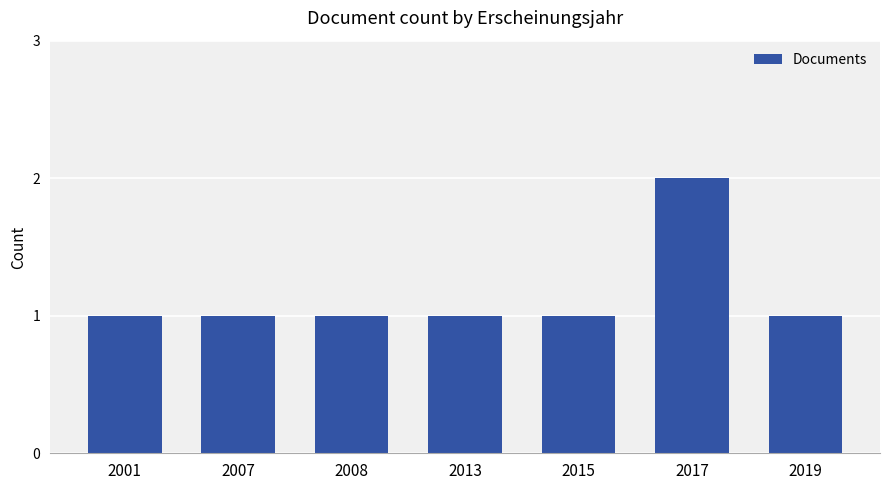

Does the chart contain any negative values?

No